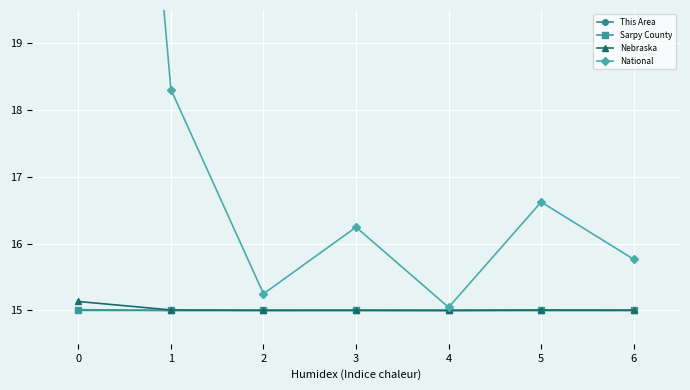

What are all the series names shown in the legend?

This Area, Sarpy County, Nebraska, National